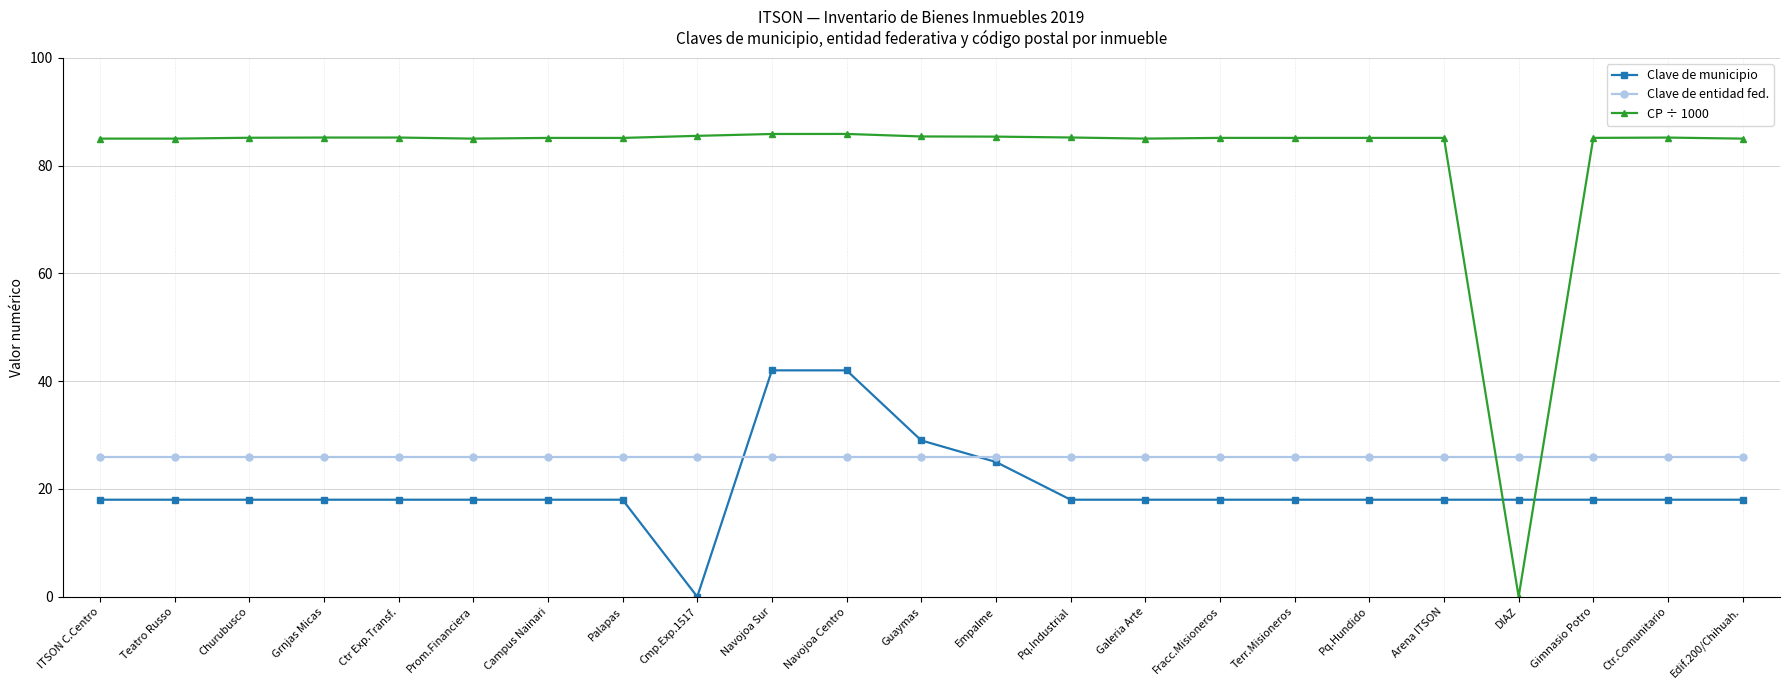

What is the difference between the maximum and minimum values in the CP ÷ 1000 series?

85.9